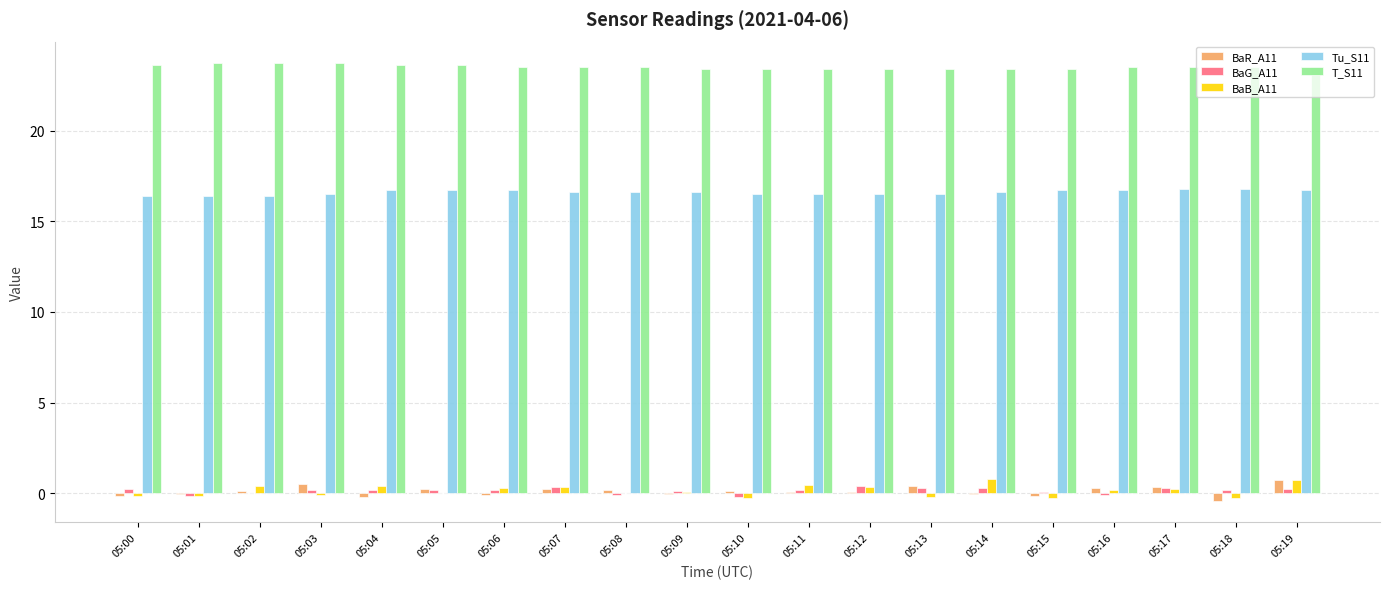

Is the value of BaG_A11 at 05:09 greater than the value of Tu_S11 at 05:17?

No